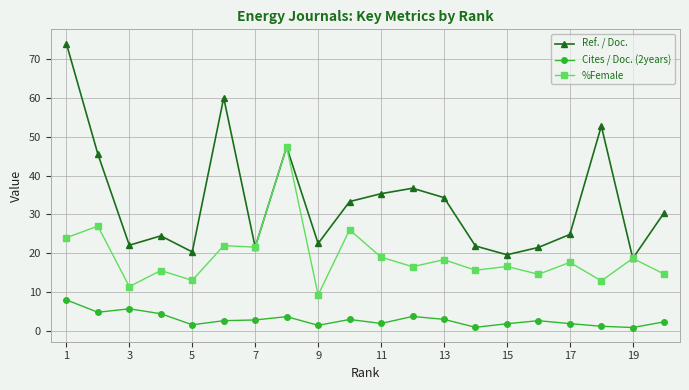

How many data points does each series have?

20